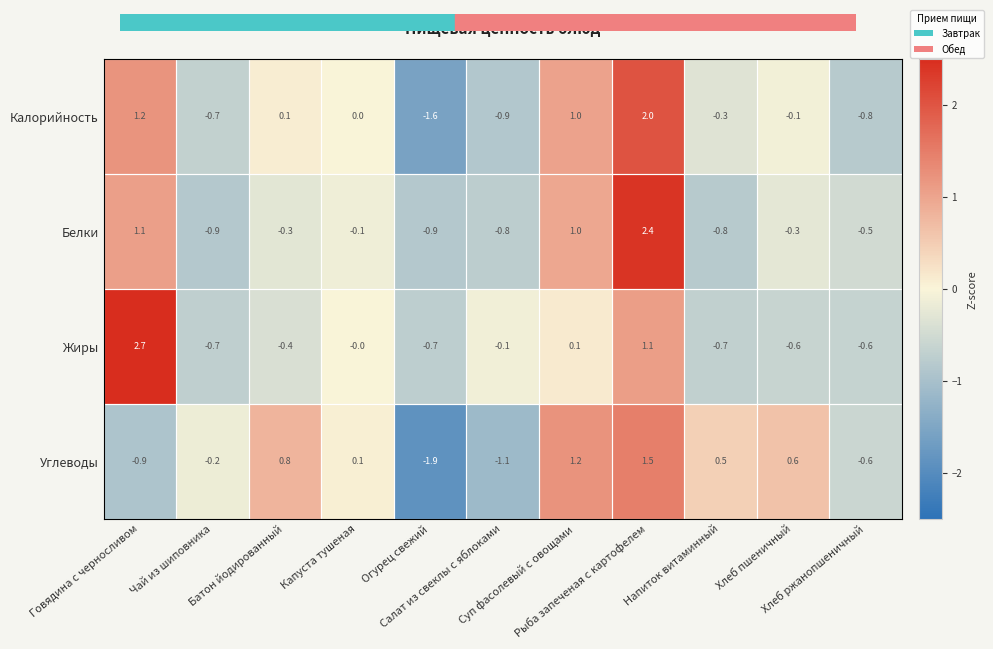

What is the difference between the maximum and minimum values in the Калорийность series?

3.6